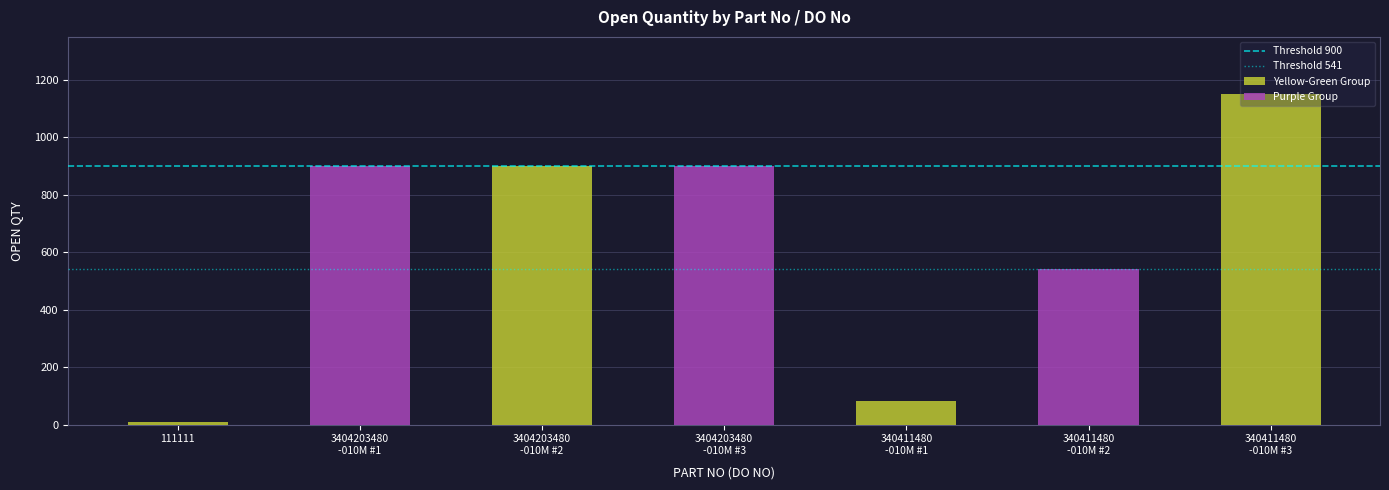

How many categories are shown in the chart?

7